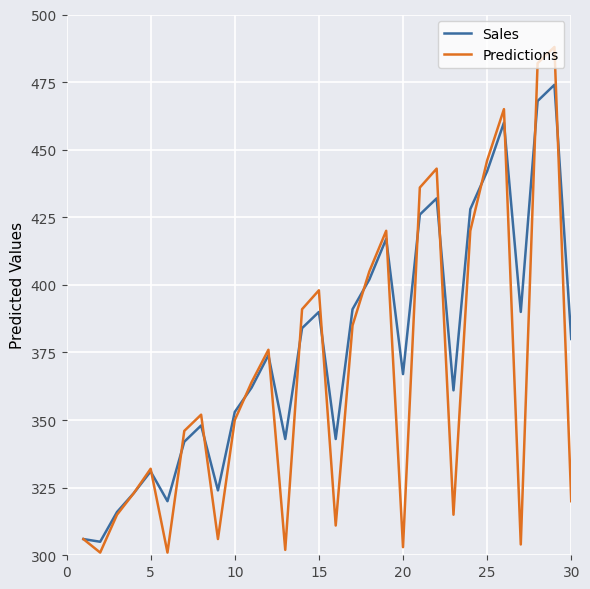

Reading right to left, list all the values displayed in this chart.

Sales: 380	474	468	390	460	442	428	361	432	426	367	417	402	391	343	390	384	343	374	362	353	324	348	342	320	331	323	316	305	306
Predictions: 320	488	482	304	465	446	420	315	443	436	303	420	405	385	311	398	391	302	376	364	350	306	352	346	301	332	323	315	301	306